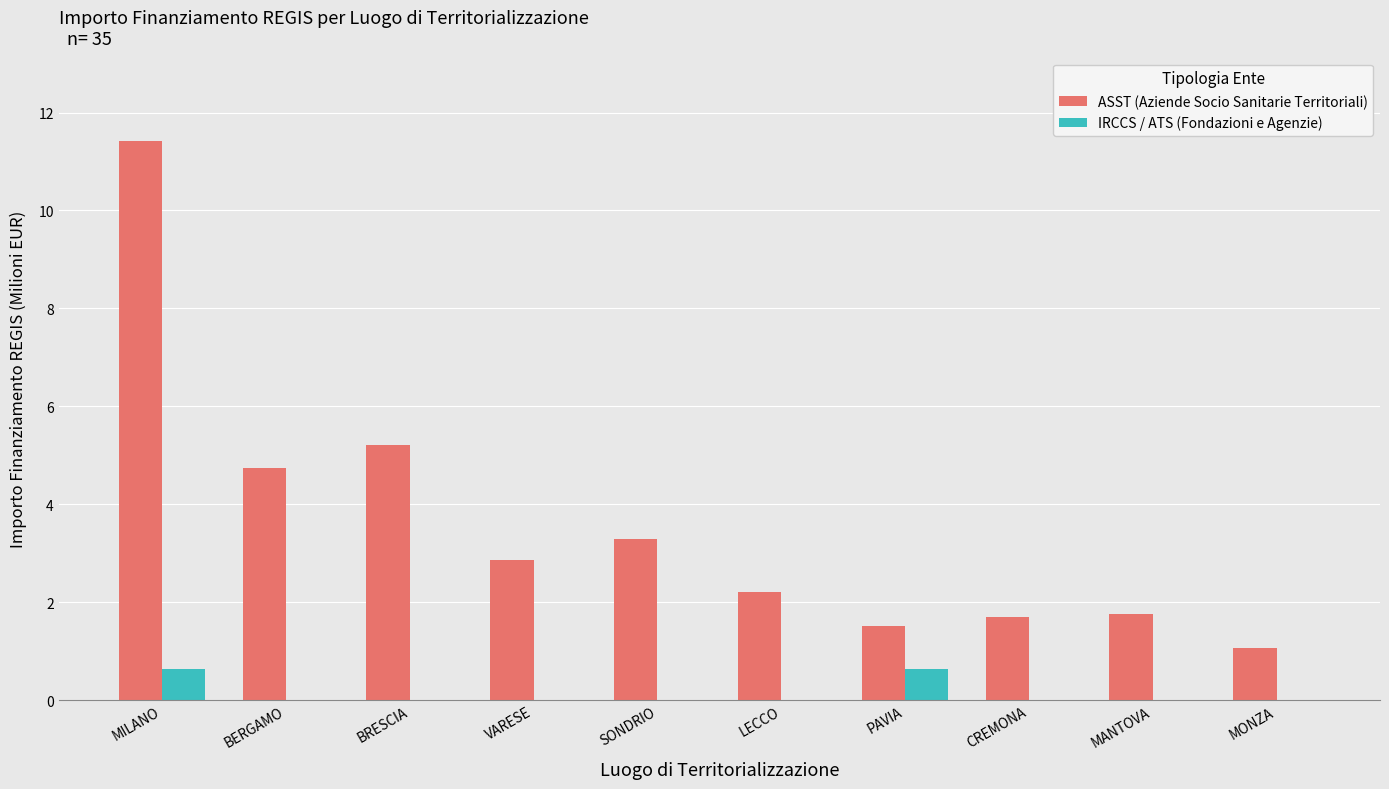

How many series are shown in this chart?

2